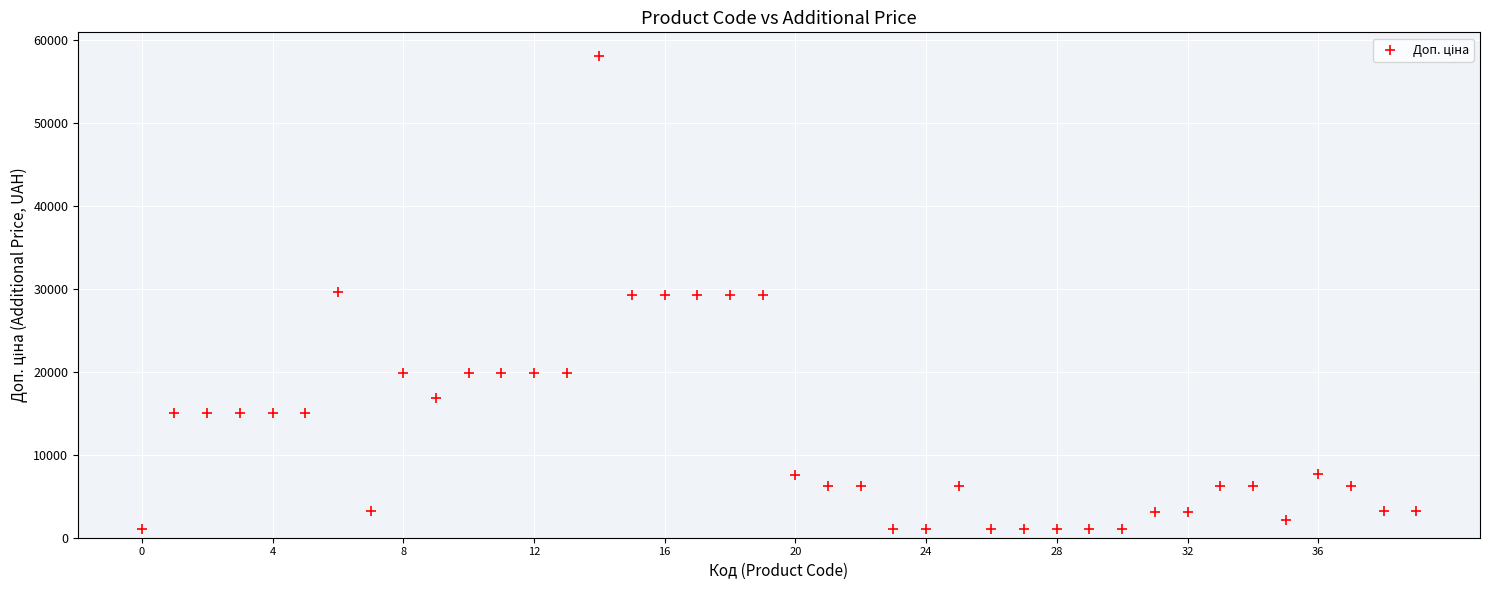

What is the range of Y values (max minus min)?

56935.3